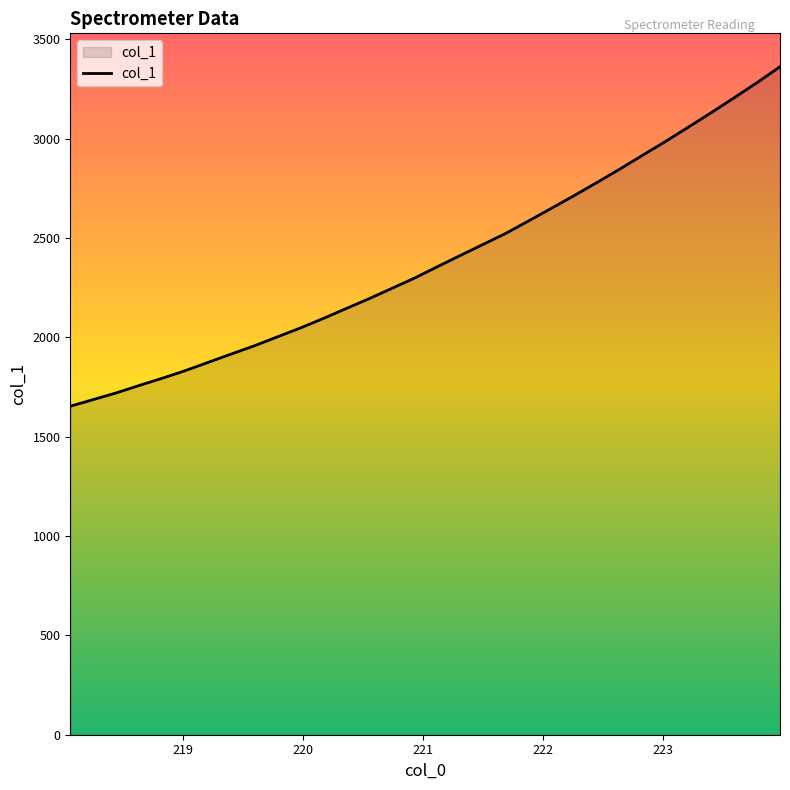

How many lines are shown in the chart?

1